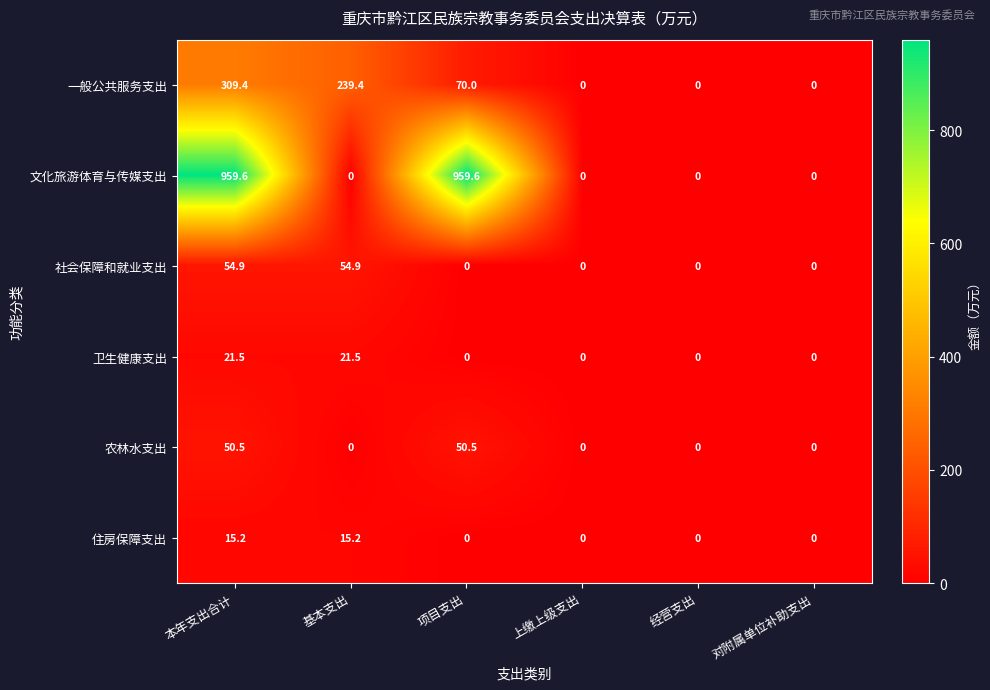

What is the sum of all 农林水支出 values?

101.0